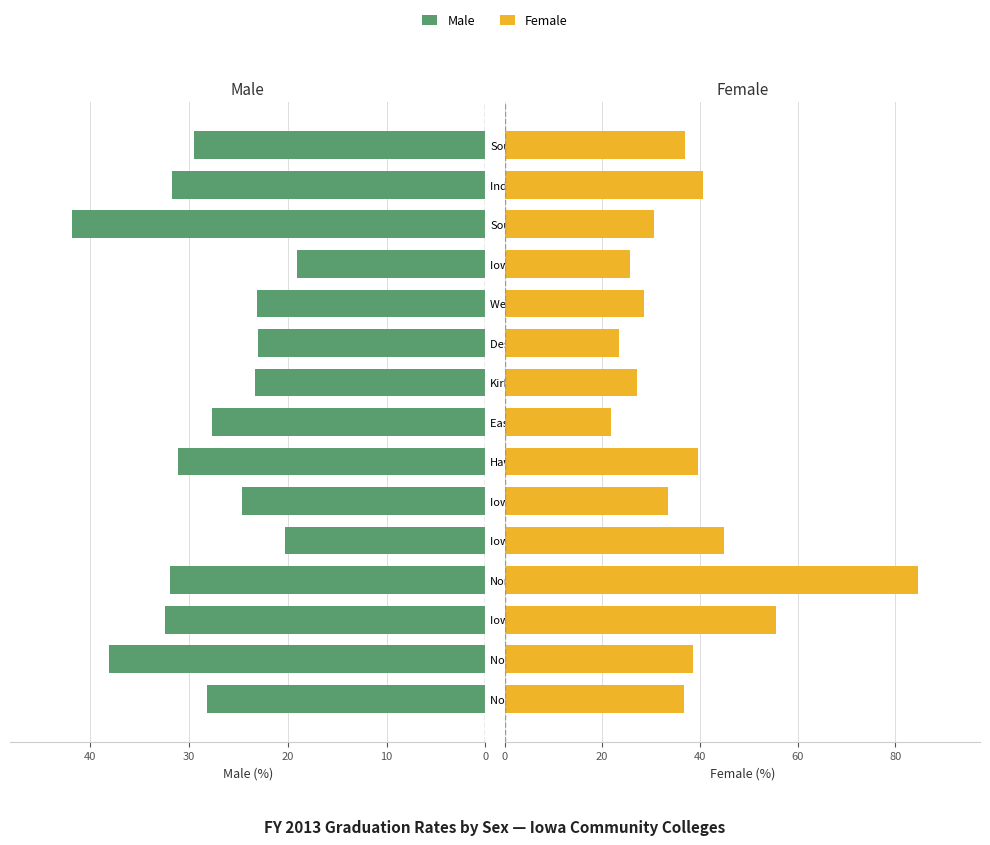

Rank the series by their average value, from lowest to highest.

Male, Female